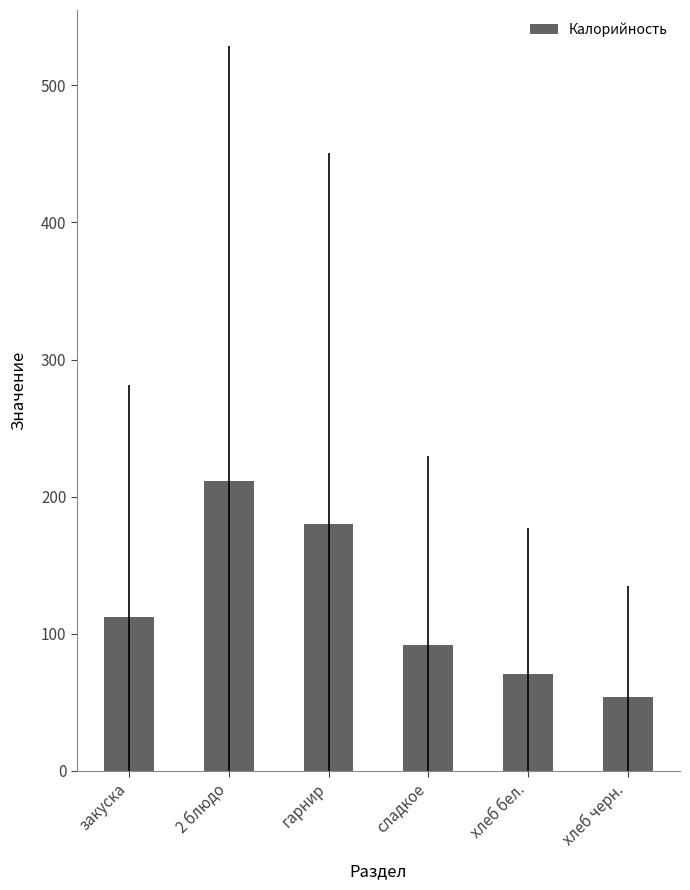

How many data points does each series have?

6